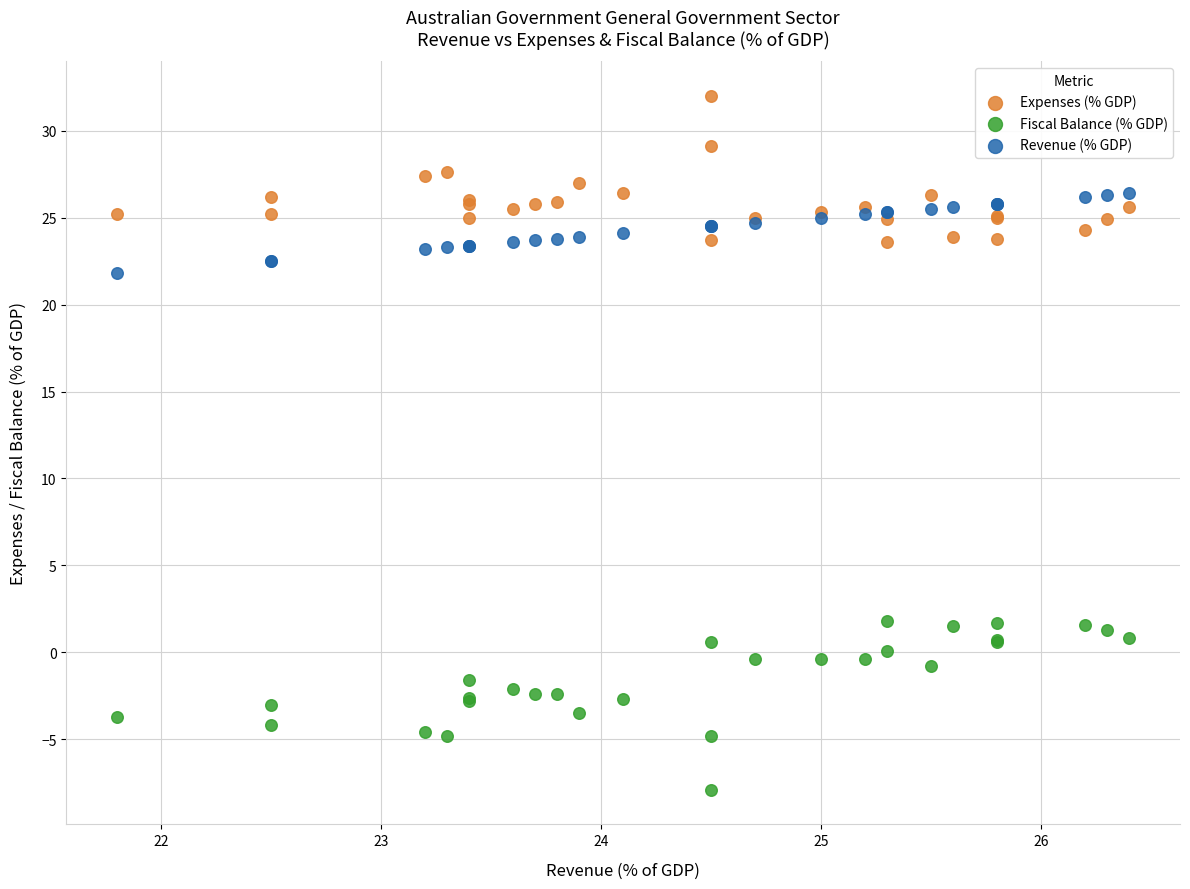

Which series has the largest Y range (max minus min)?

Fiscal Balance (% GDP)